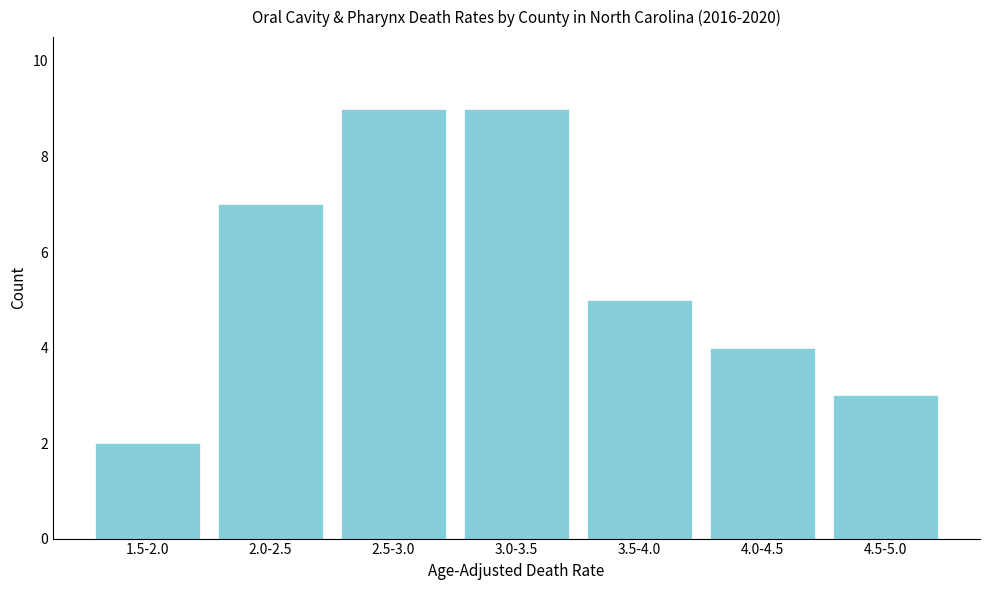

Reading right to left, transcribe all the data shown in this chart.

4.5-5.0=3	4.0-4.5=4	3.5-4.0=5	3.0-3.5=9	2.5-3.0=9	2.0-2.5=7	1.5-2.0=2